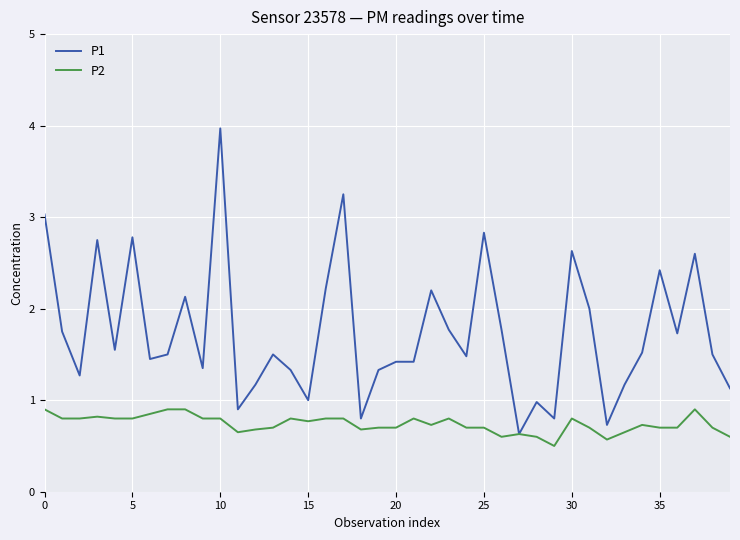

Rank the series by their average value, from lowest to highest.

P2, P1